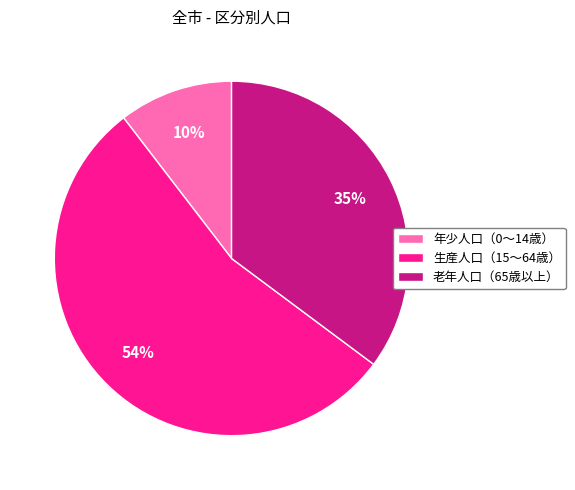

What percentage is the 年少人口（0～14歳） slice, to the nearest percent?

10%